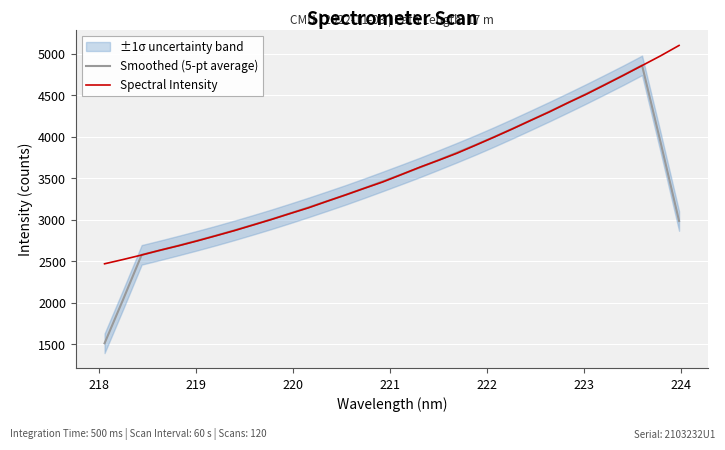

How many data points in Smoothed (5-pt average) are less than 3462?

16